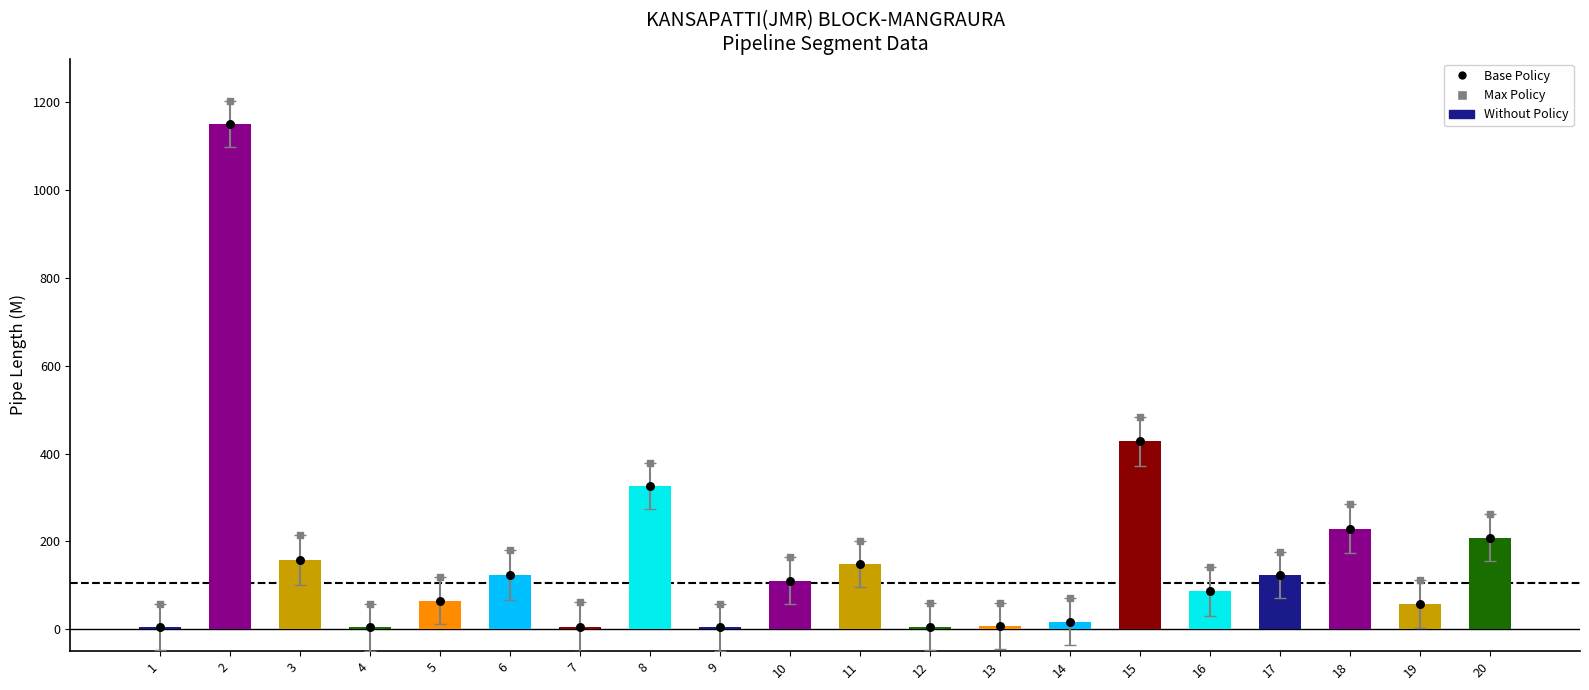

Is the value of Pipe Length (M) at 15 greater than the value of Base Policy at 15?

No